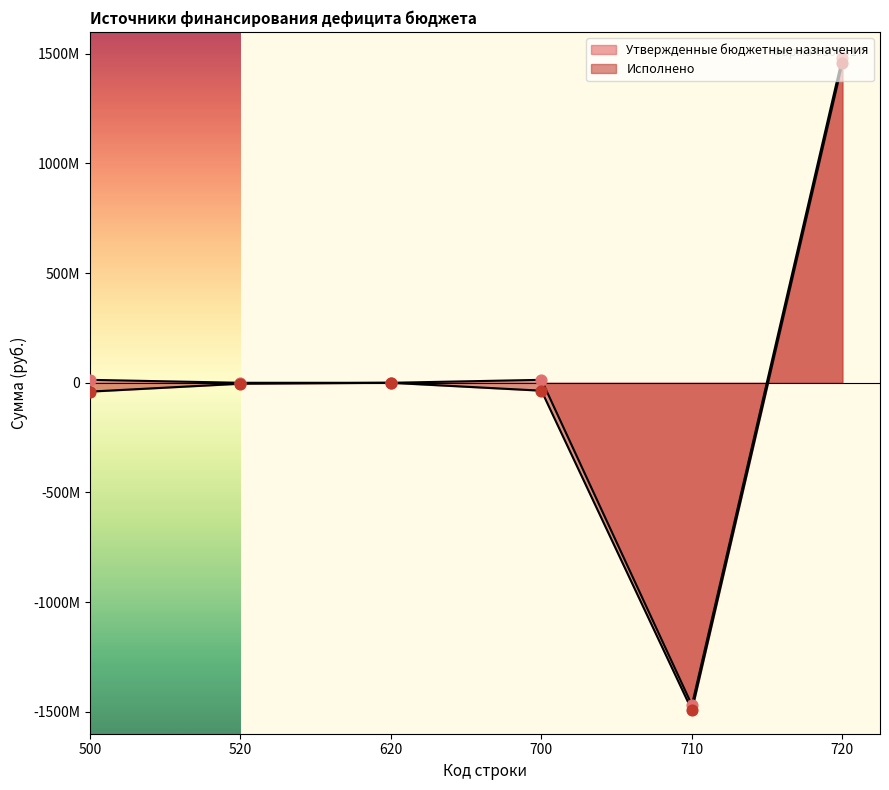

Which series has the widest spread of Y values?

Утвержденные бюджетные назначения